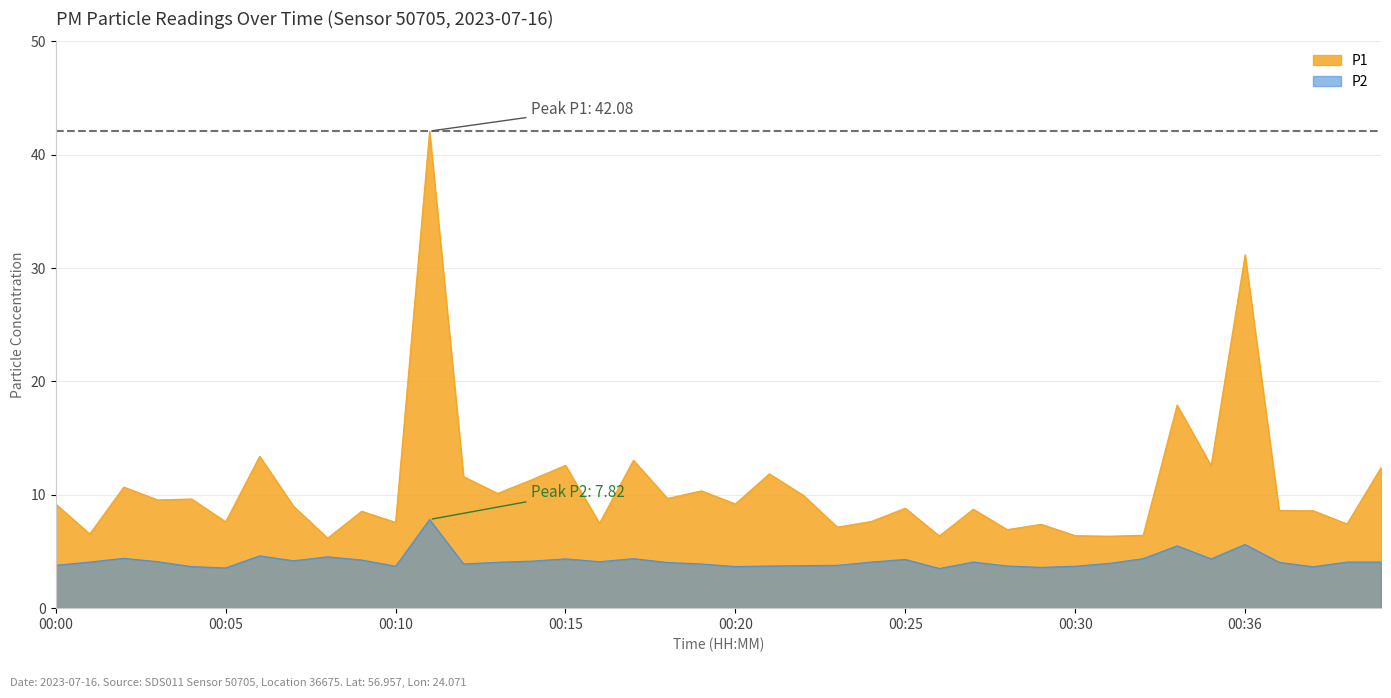

At how many categories does at least one series exceed 7?

33